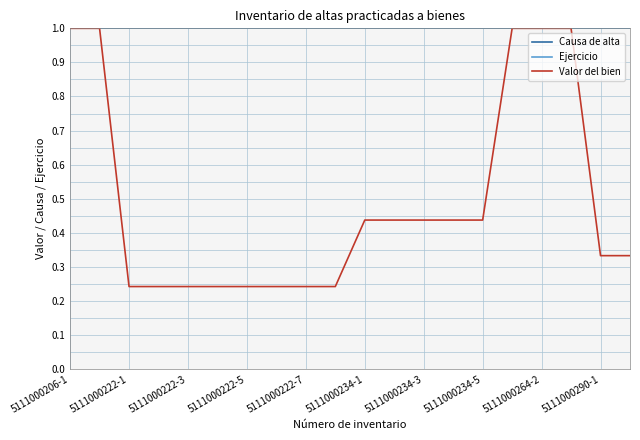

Does the chart have visible grid lines?

Yes